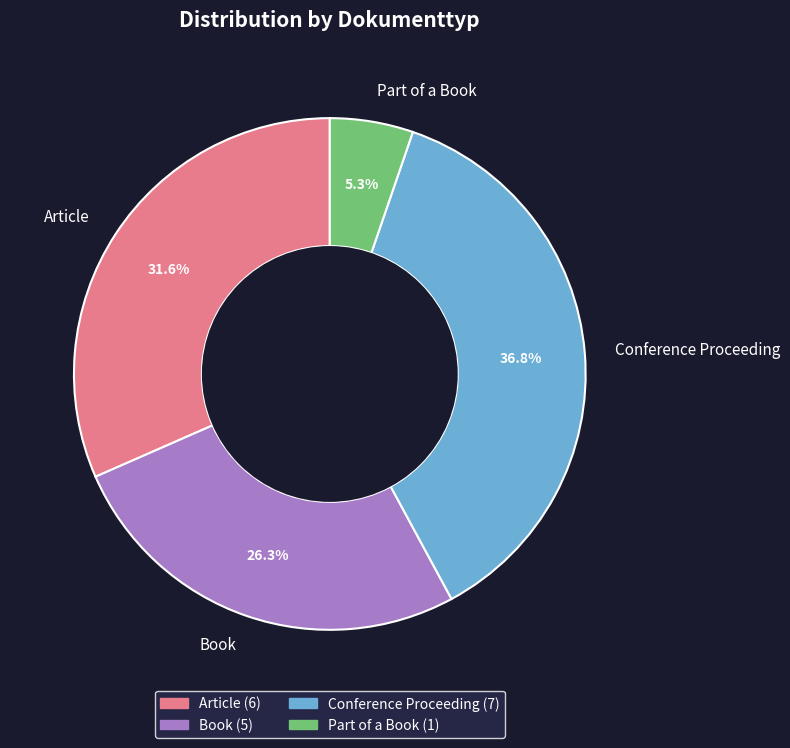

To the nearest percent, what portion does Book represent?

26%